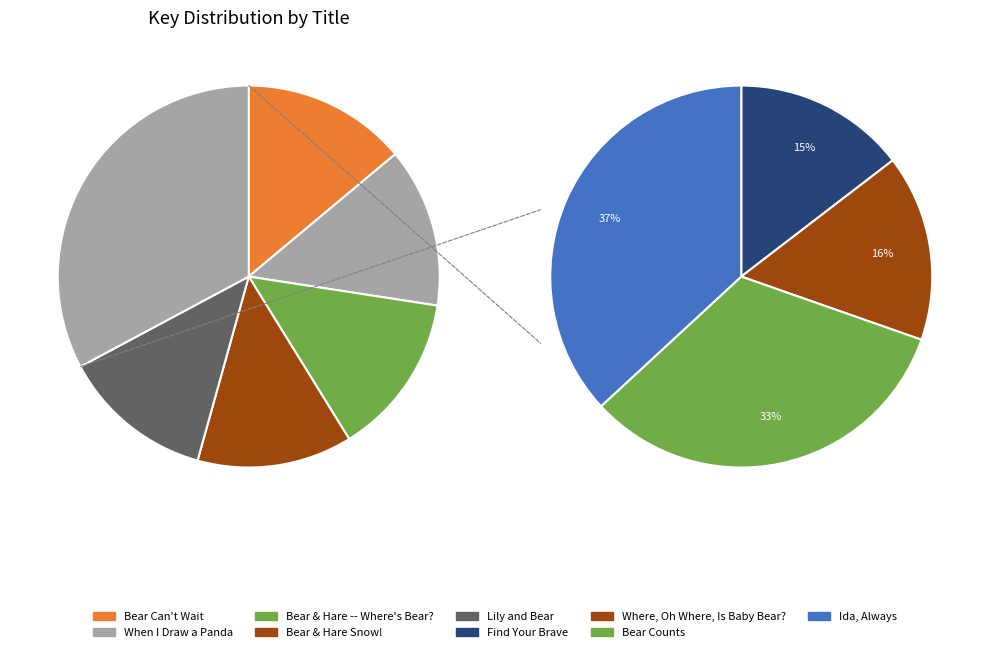

How much of the chart is everything except Bear Can't Wait?

86.1%